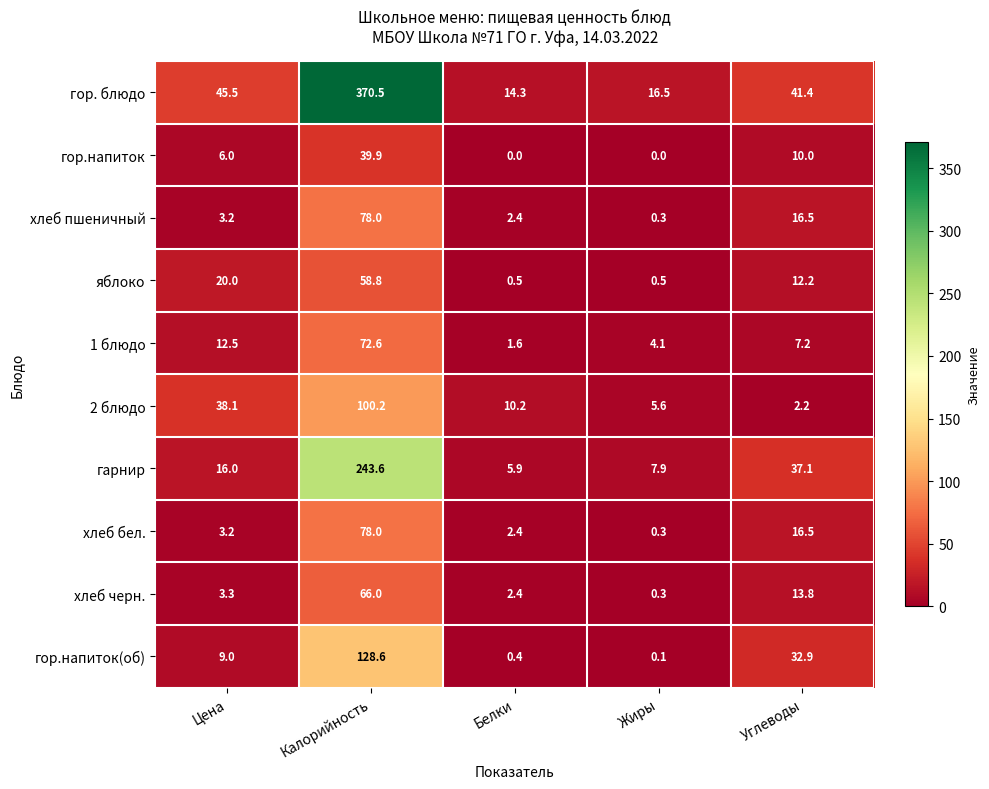

What is the average value of the хлеб бел. series?

20.1